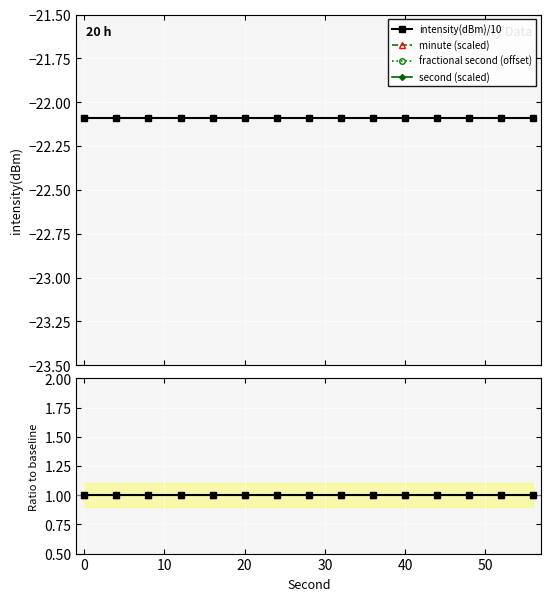

How many lines are shown in the chart?

2